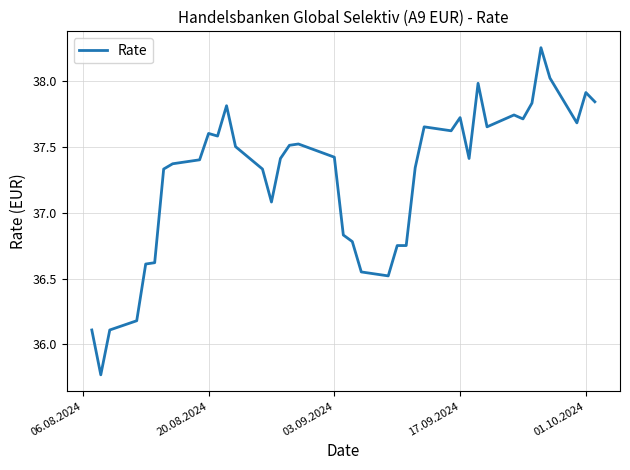

What is the difference between the maximum and minimum values?

2.5